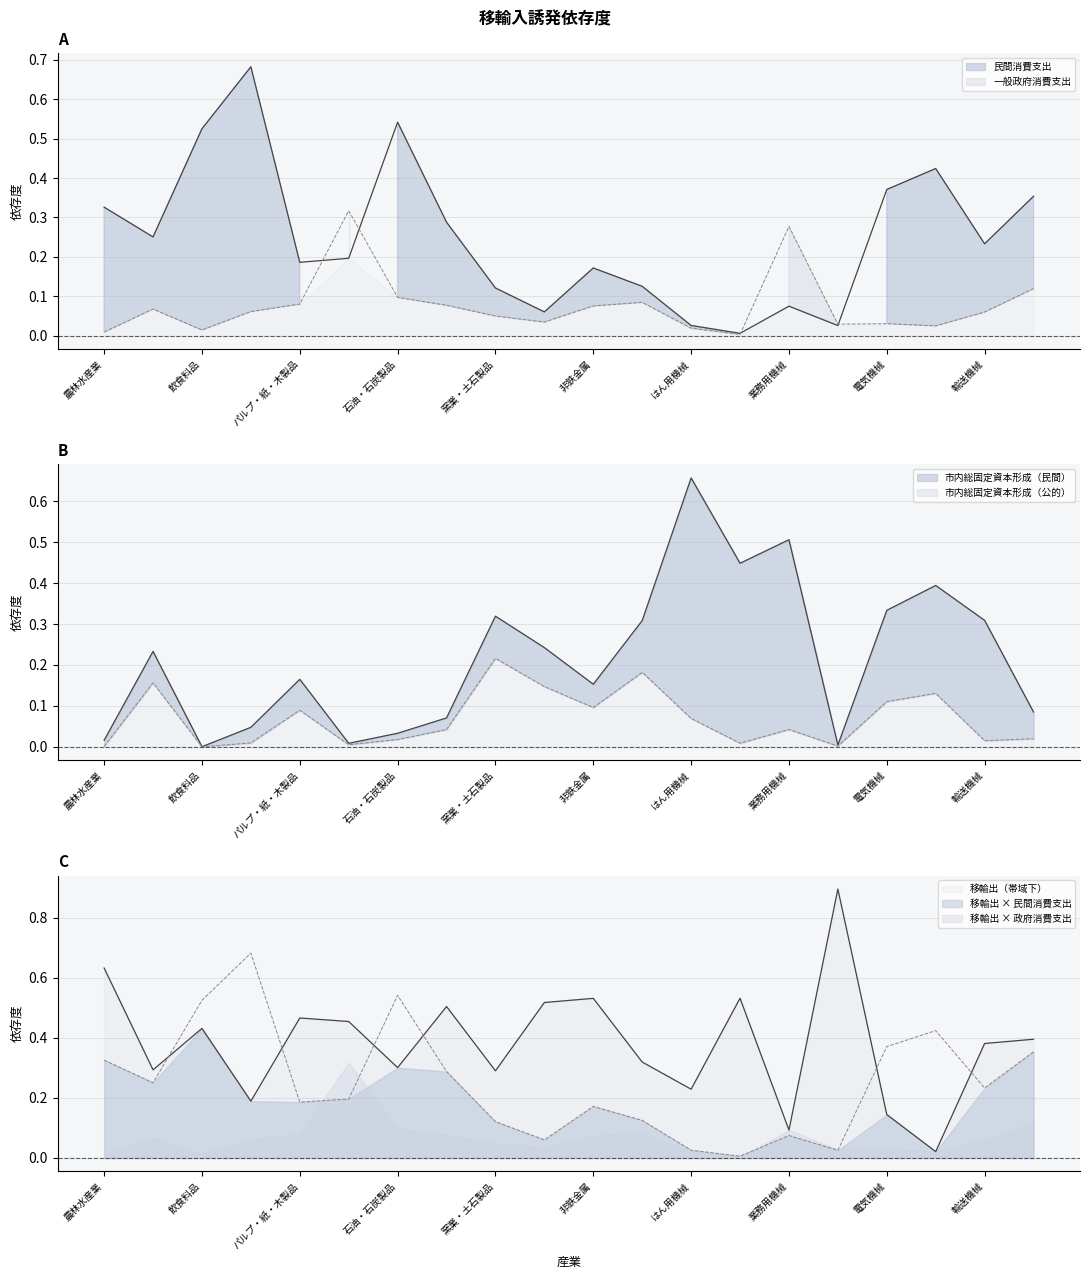

Where is the first local maximum for 市内総固定資本形成（民間）?

鉱業